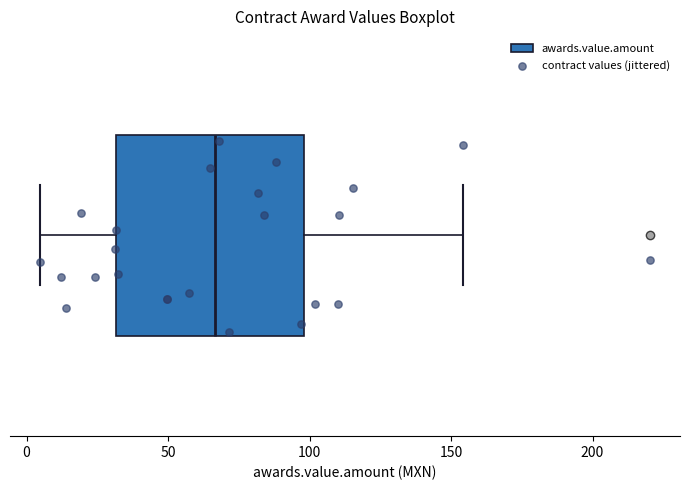

Transcribe this box plot: give where the median line is, the range the box spans, and where the two whiskers end, as read against the x-axis. The values are not printed on the chart, so give them approximately, as read against the axis.

median 65, box 30 to 100, whiskers 5 to 155